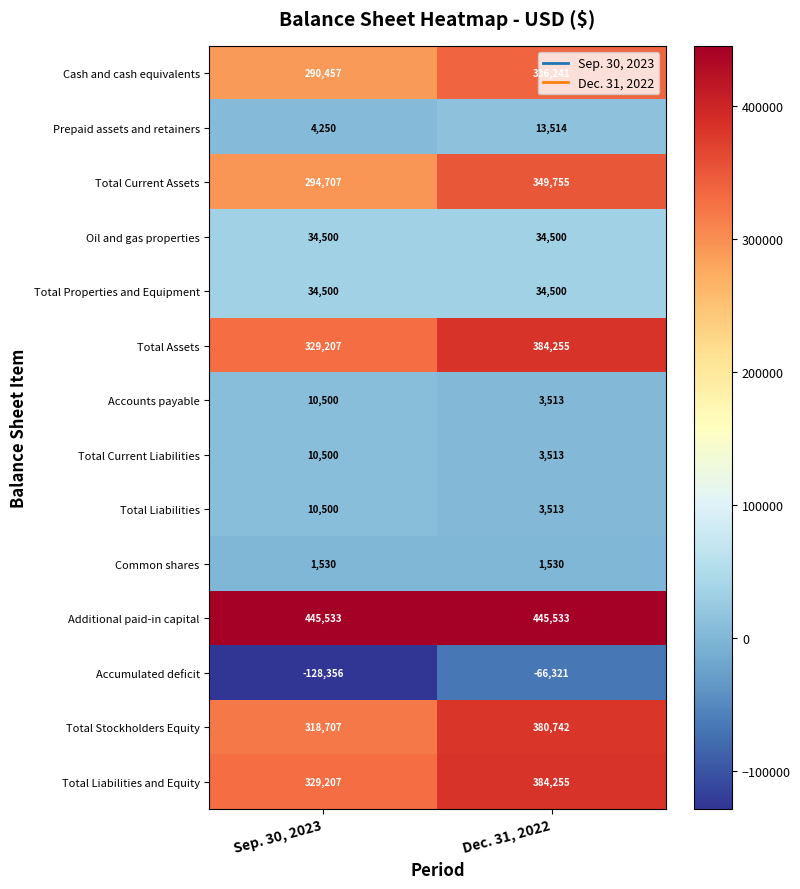

Which label corresponds to the smallest value in the chart?

Sep. 30, 2023